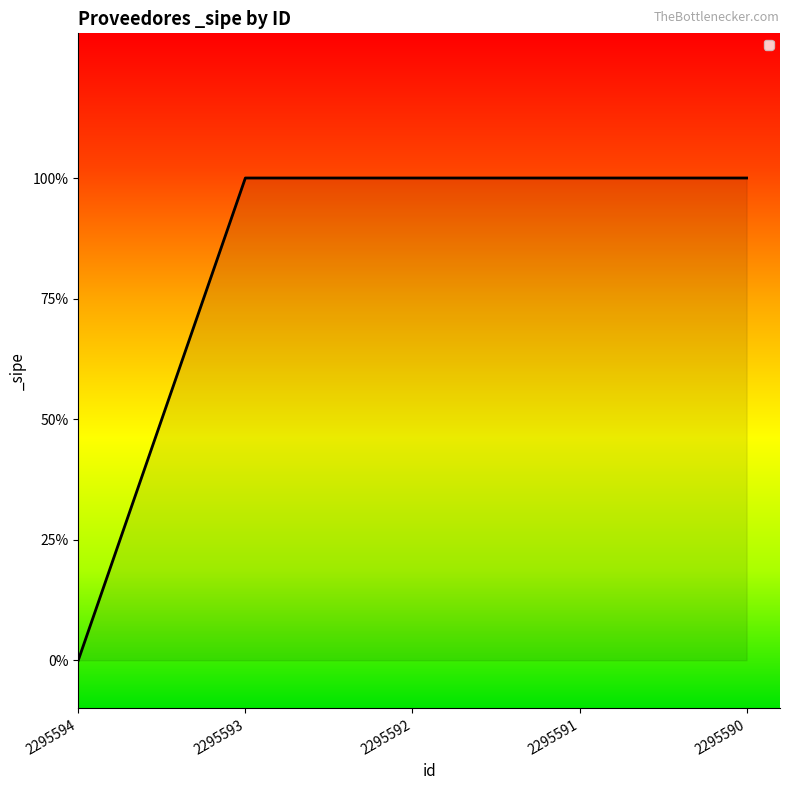

Is this an area chart (filled region under the line)?

Yes